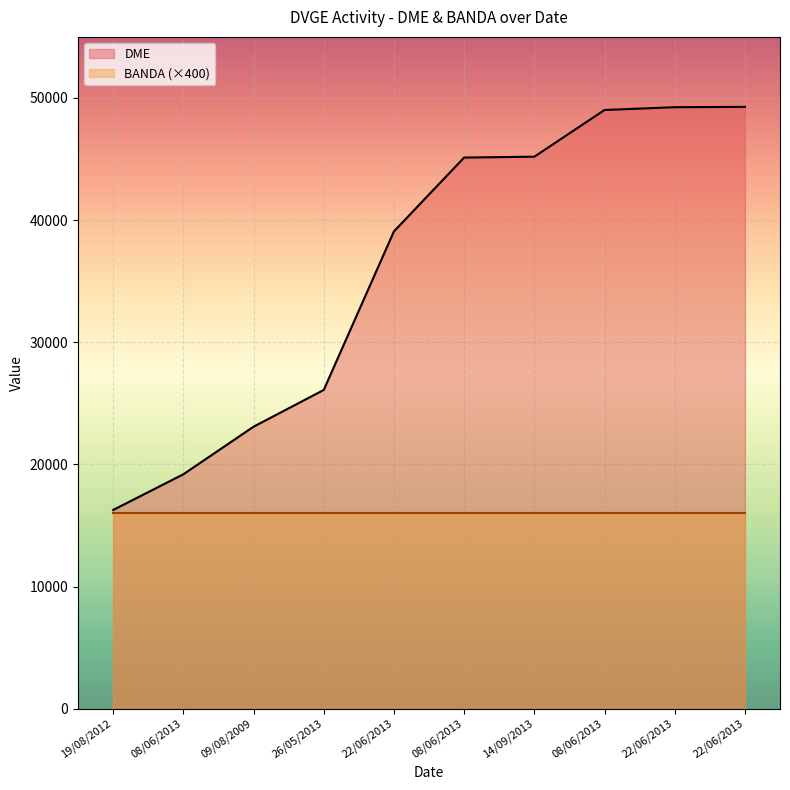

Reading left to right, transcribe all the data shown in this chart.

16270	19190	23087	26094	39073	45121	45192	49015	49243	49272